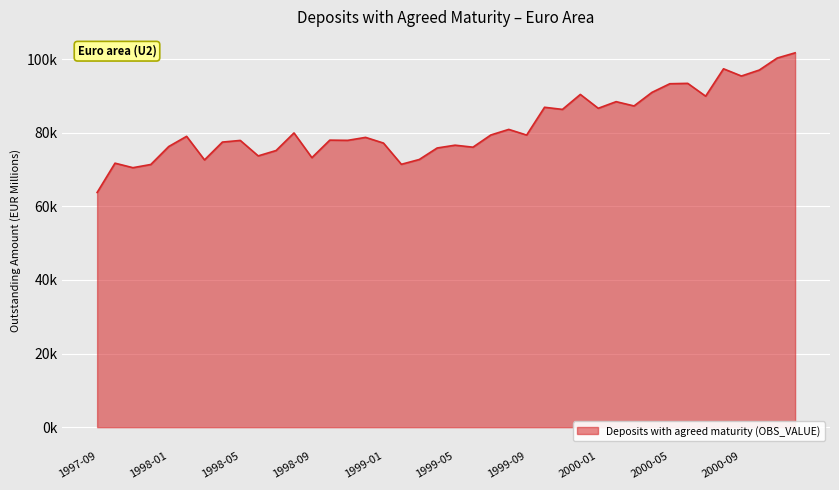

Does the chart have visible grid lines?

Yes